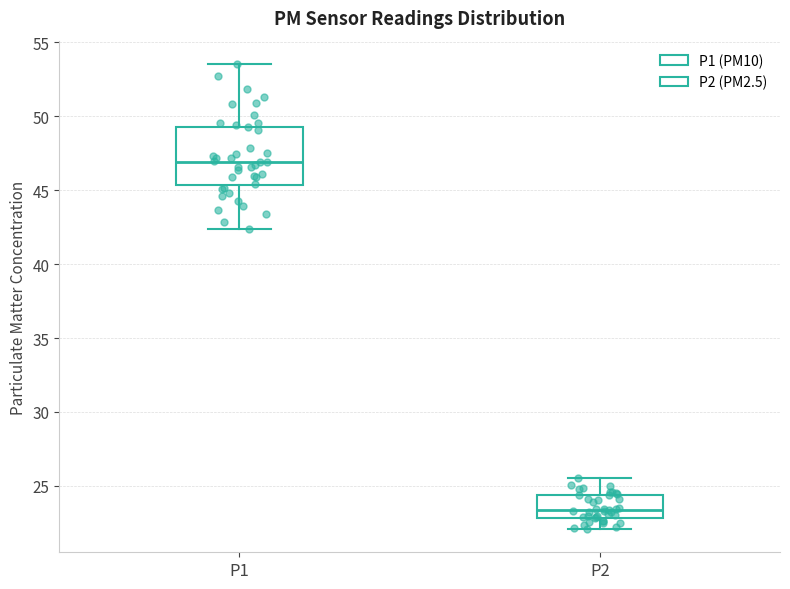

Reading left to right, read every box against the y-axis: the position of its median line, the range the box covers, and the ends of its whiskers. The values are not printed on the chart, so give them approximately, as read against the axis.

P1: median 47.0, box 45.5 to 49.5, whiskers 42.5 to 53.5
P2: median 23.5, box 23.0 to 24.5, whiskers 22.0 to 25.5